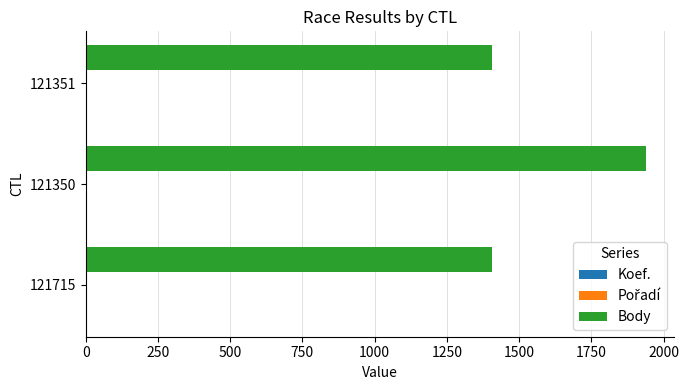

Is it true that Body equals 2526 at 121351?

False